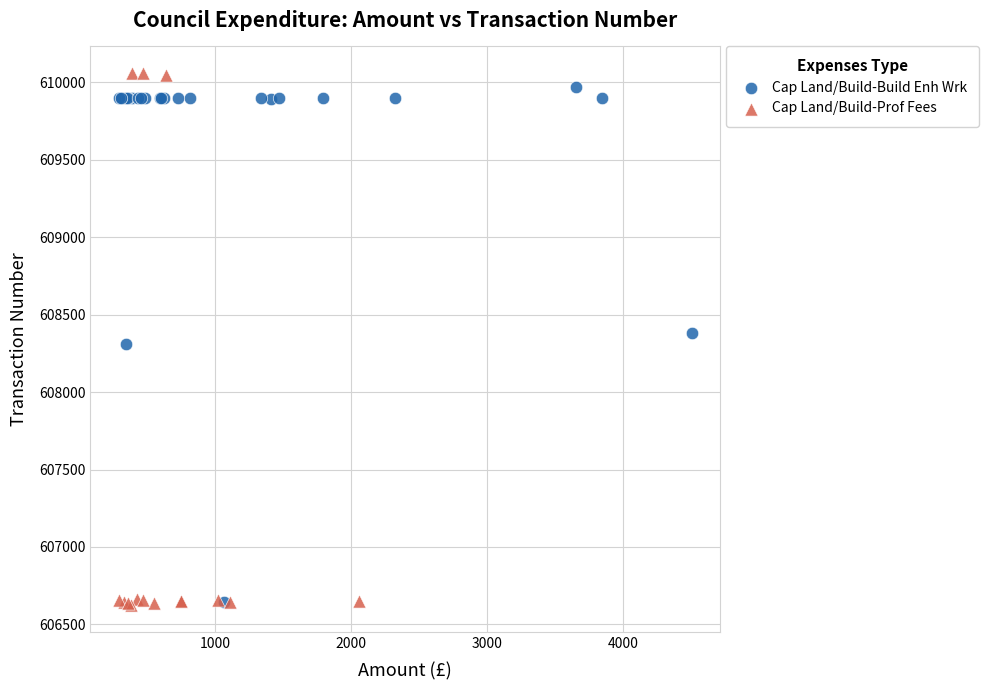

Which series has the widest spread of Y values?

Cap Land/Build-Prof Fees